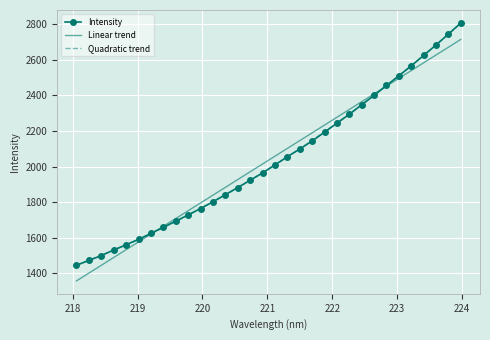

What is the maximum value for Intensity?

2807.9